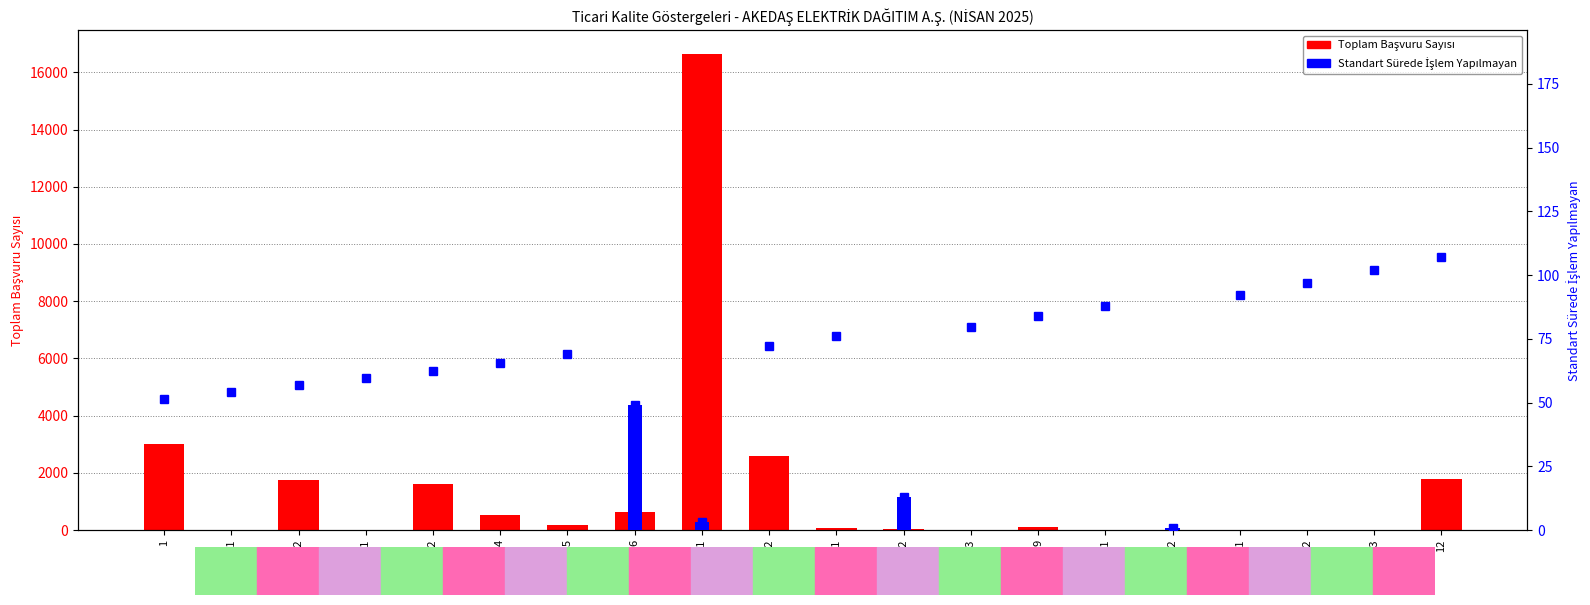

Count the number of categories in the chart.

20